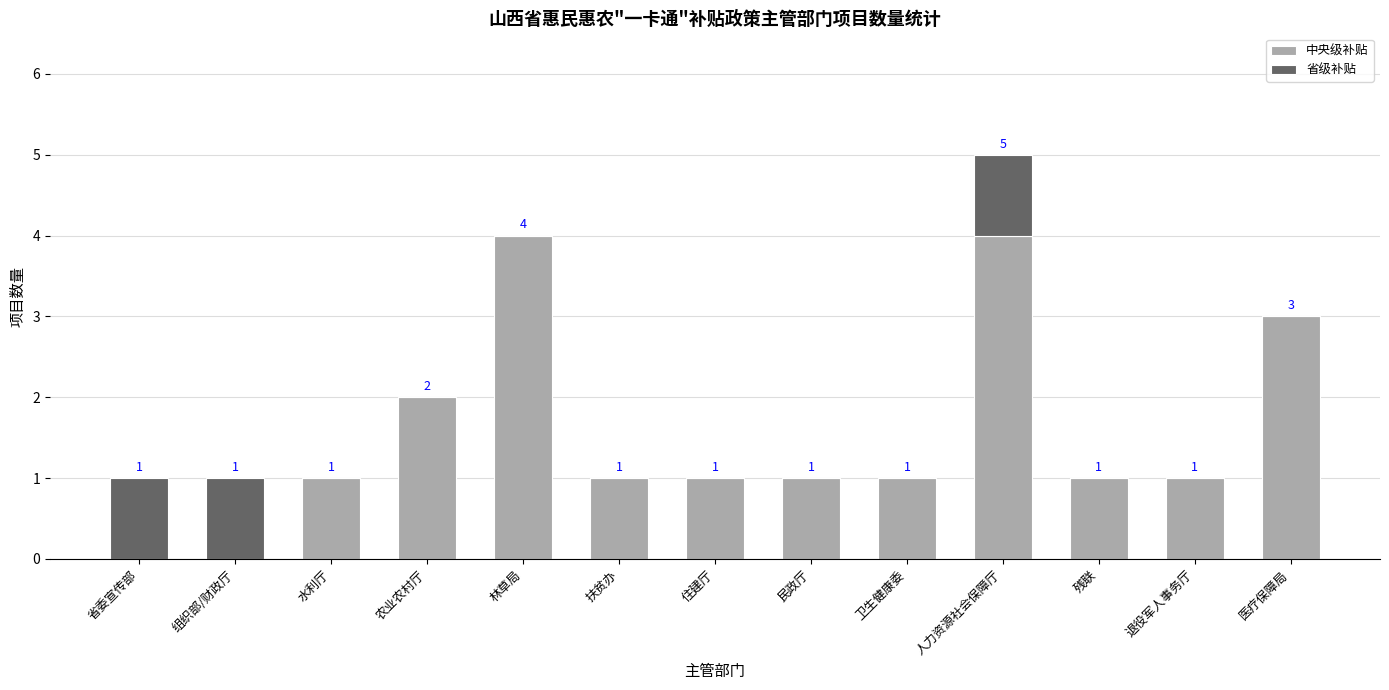

What is the sum of the 中央级补贴 values at 民政厅 and 住建厅?

2